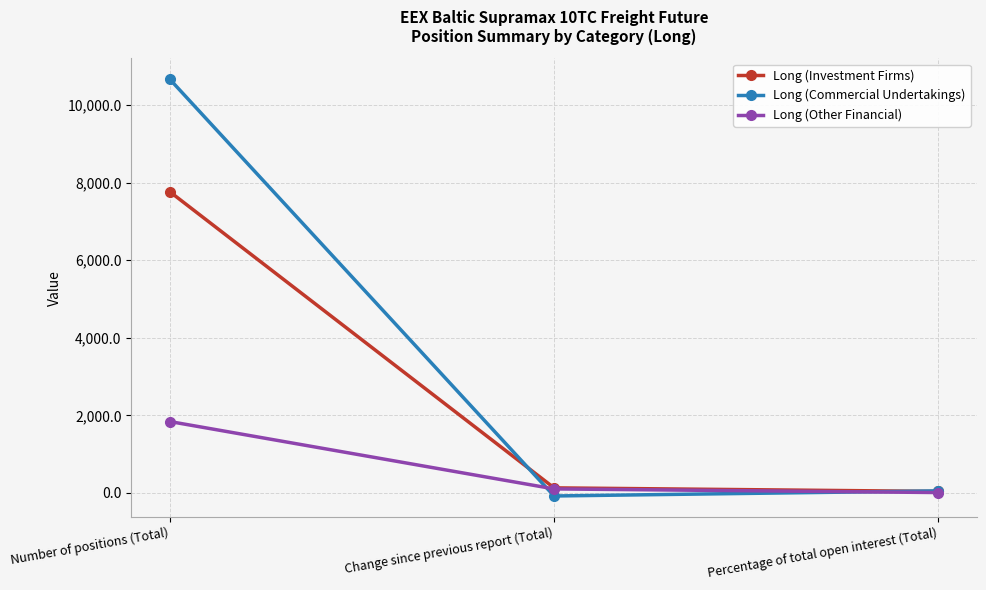

Is this an area chart (filled region under the line)?

No